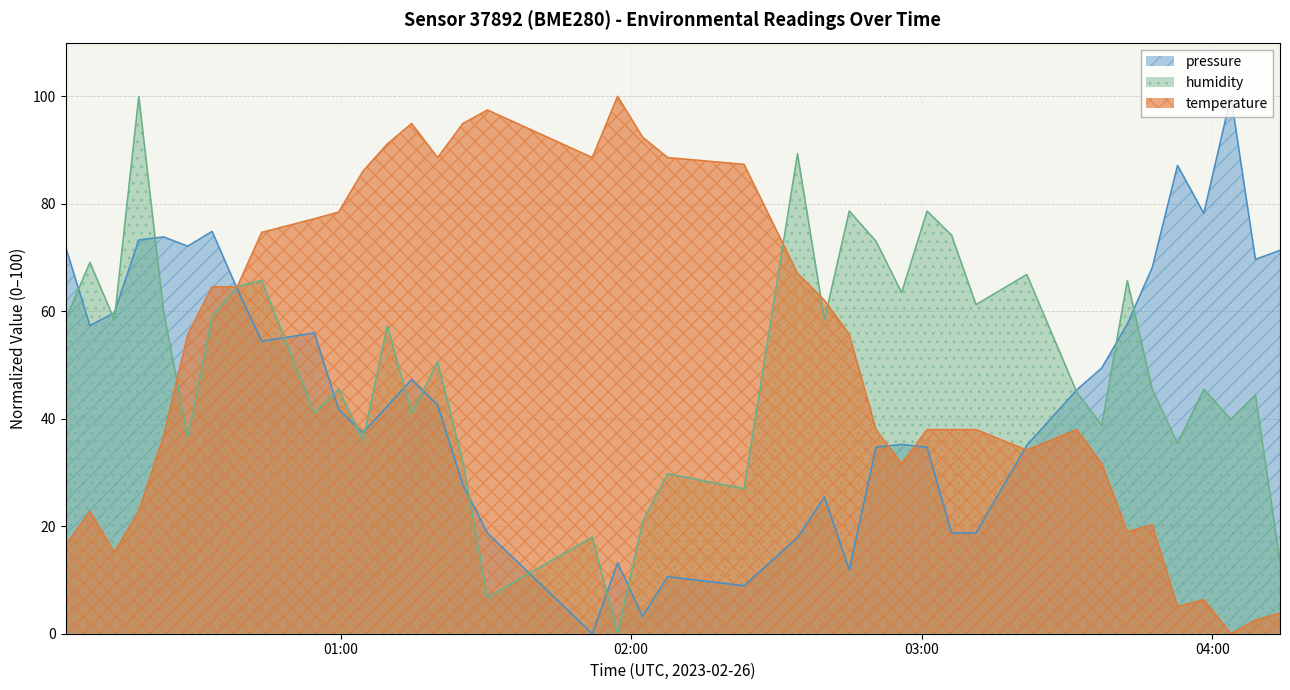

How many interior local valleys does the temperature series have?

8